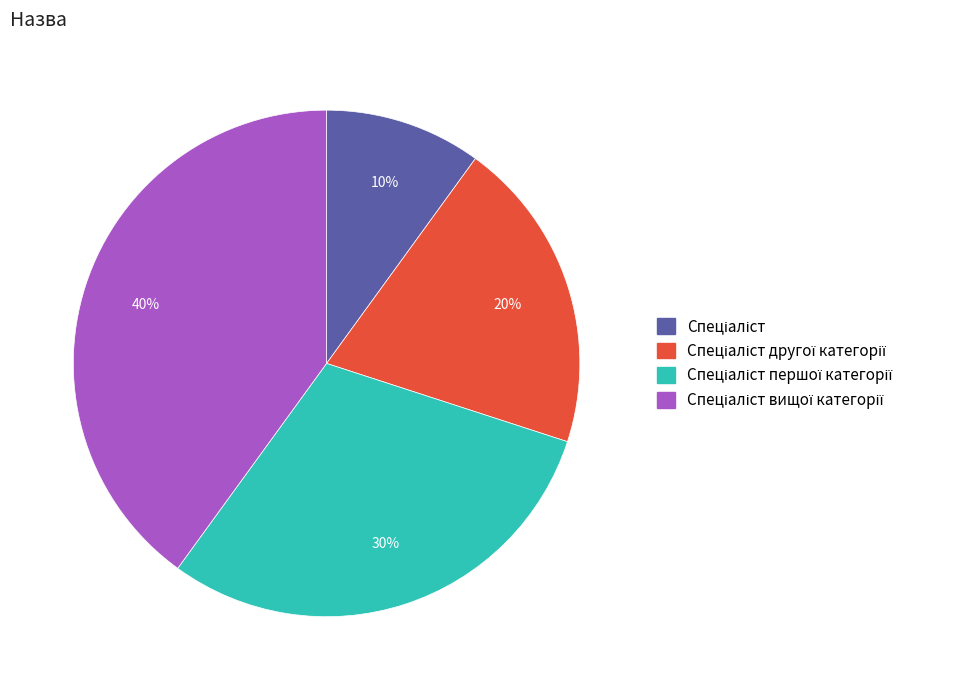

To the nearest percent, what is the difference between the largest and smallest slice percentages?

30%